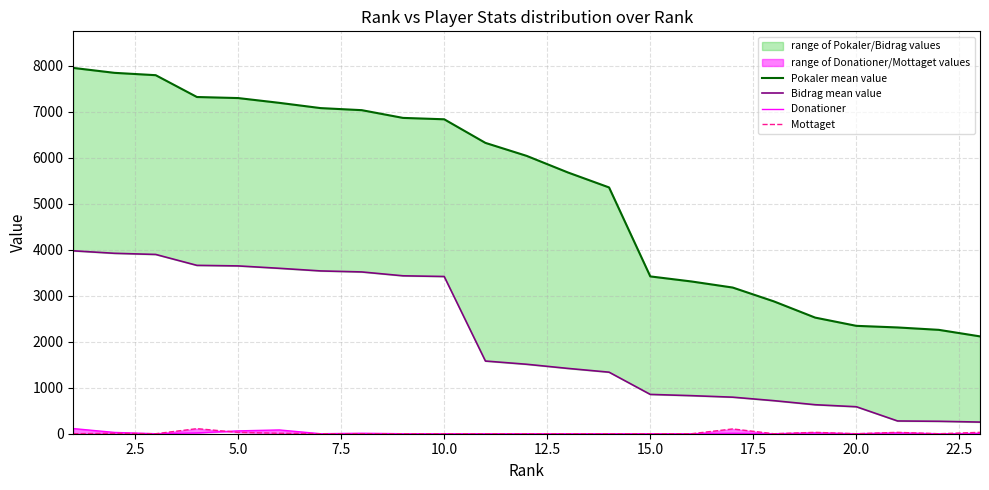

How many categories are shown in the chart?

23